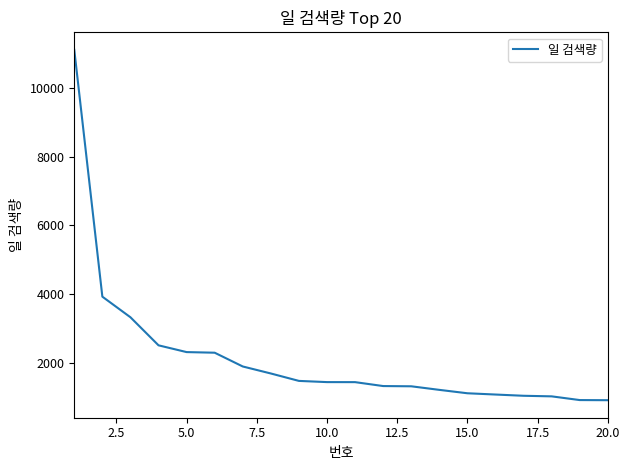

What is the difference between the maximum and minimum values?

10202